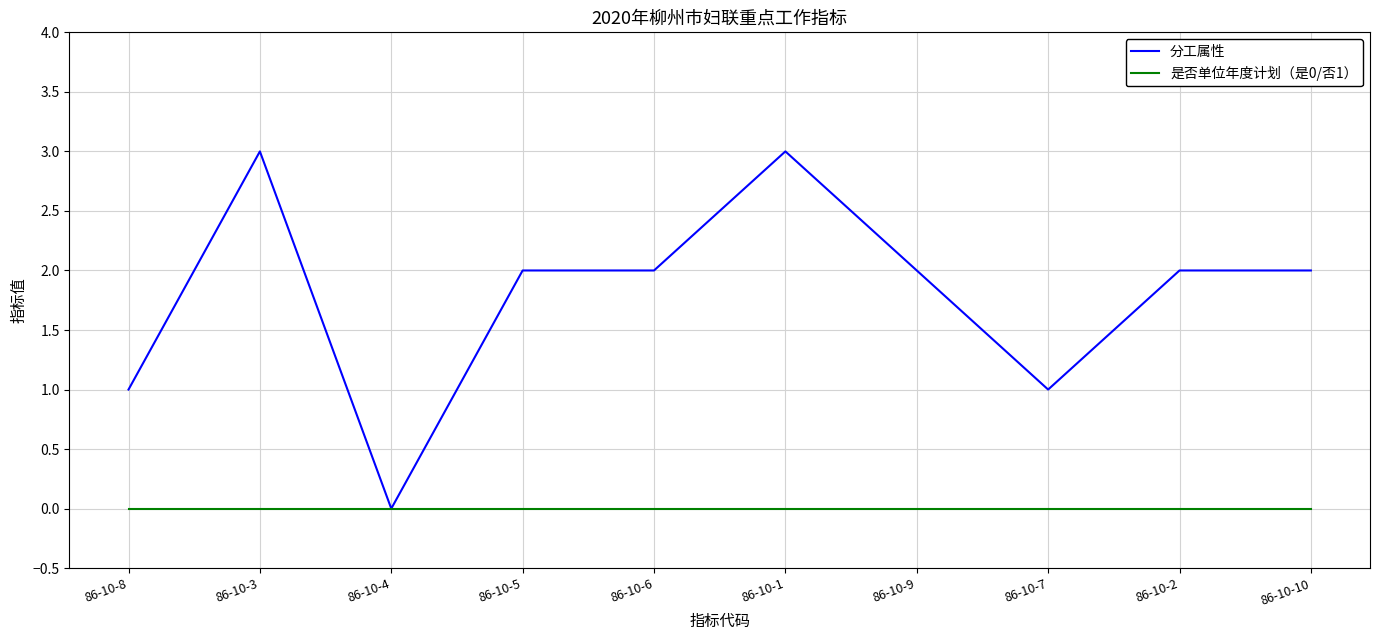

Is the value of 分工属性 at 86-10-9 greater than the value of 是否单位年度计划（是0/否1） at 86-10-10?

Yes